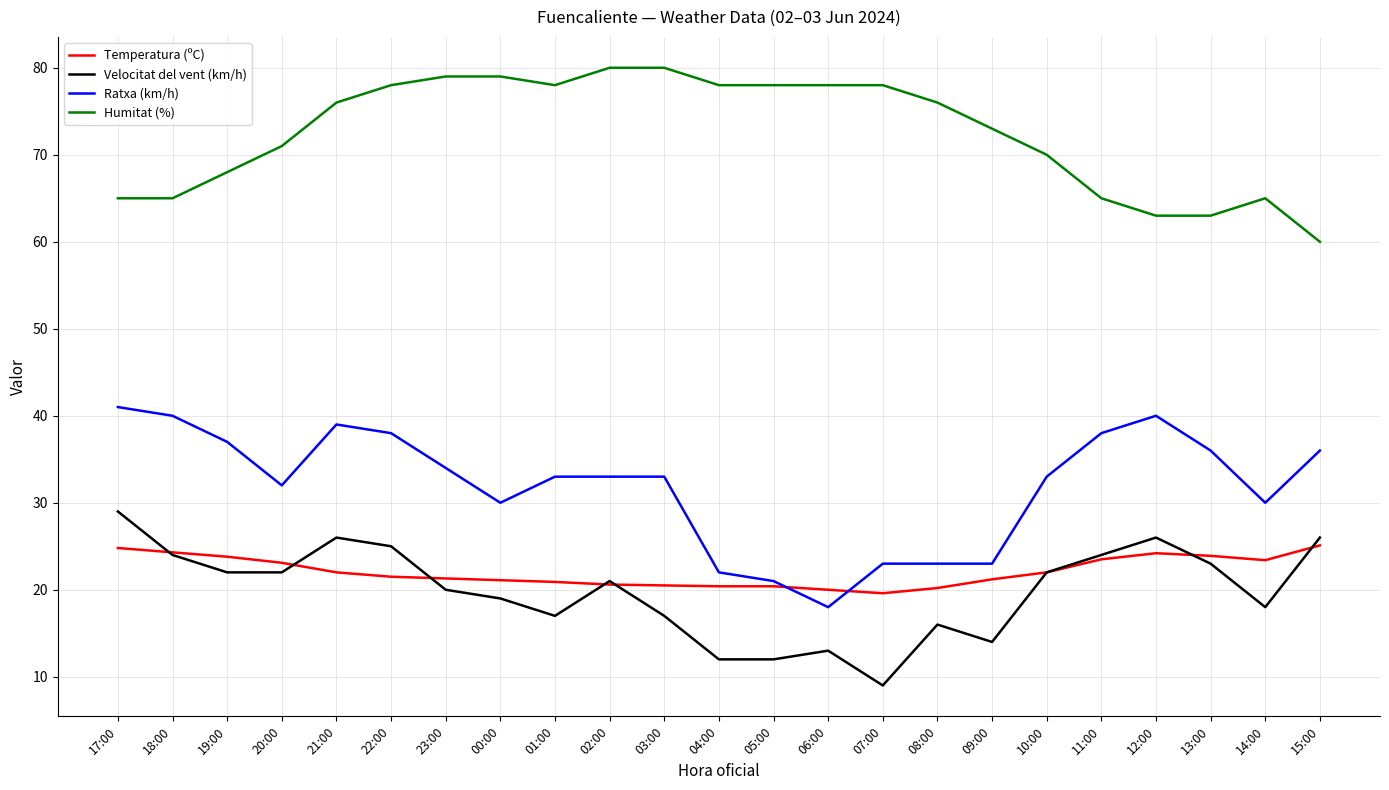

Which series changed the most between 03:00 and 09:00?

Ratxa (km/h)